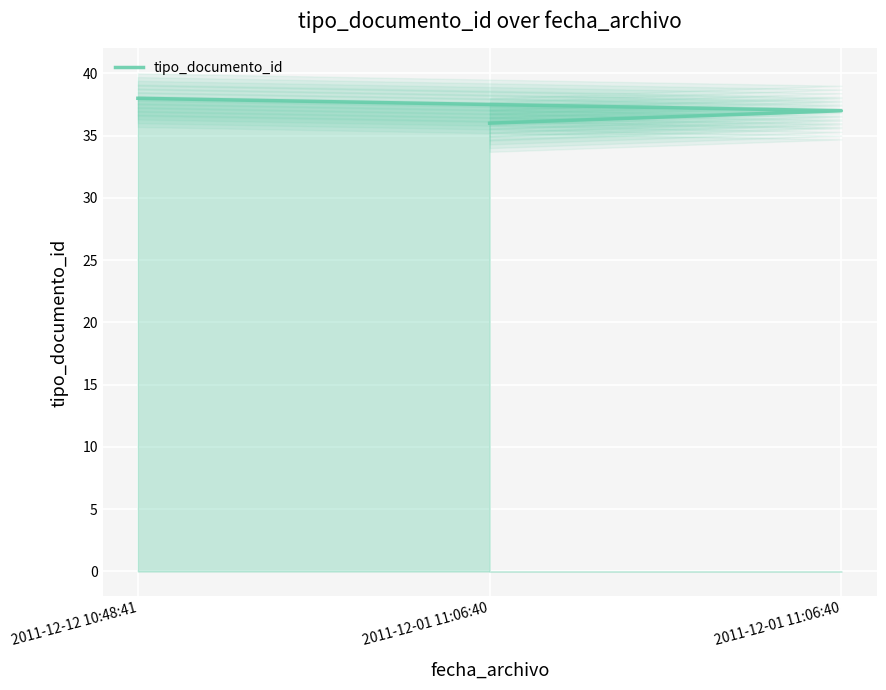

What is the ratio of the value at 2011-12-01 11:06:40 to the value at 2011-12-12 10:48:41?

0.9